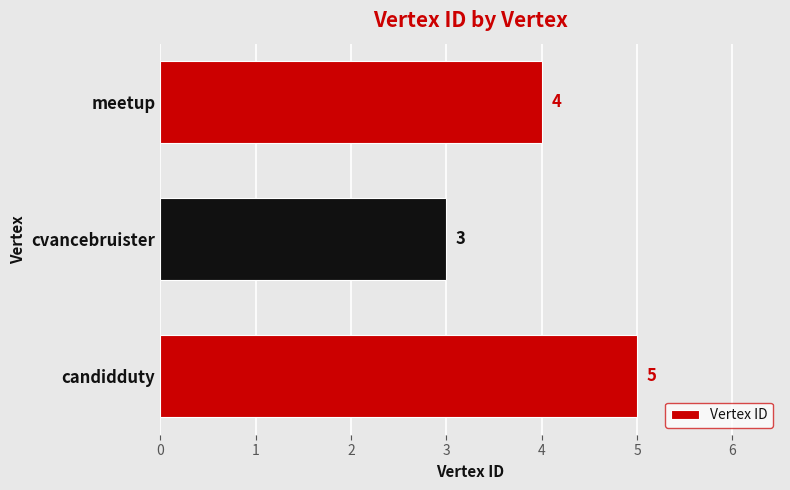

What is the sum of all values?

12